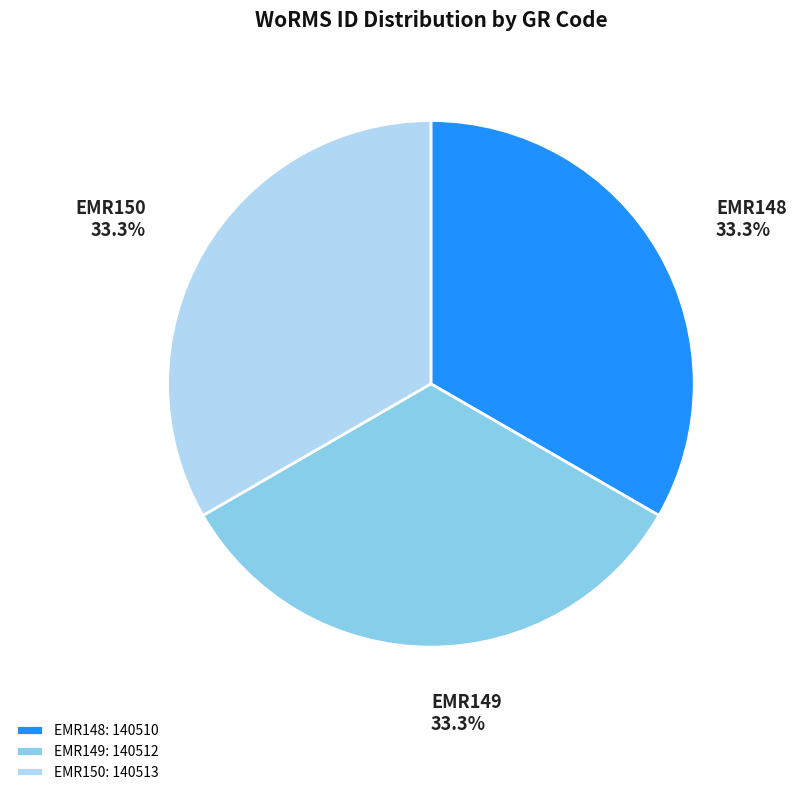

How many slices are in this pie chart?

3